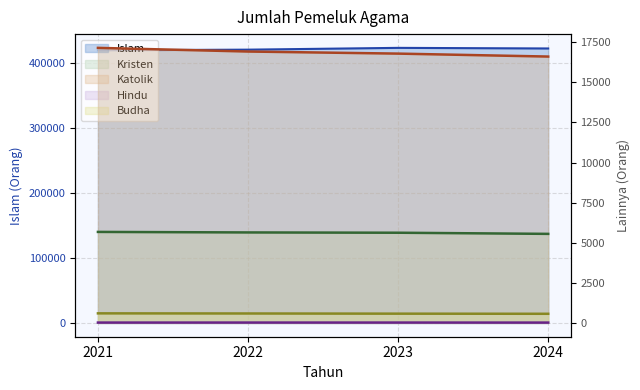

What value does the Islam series have at 2021?

419412